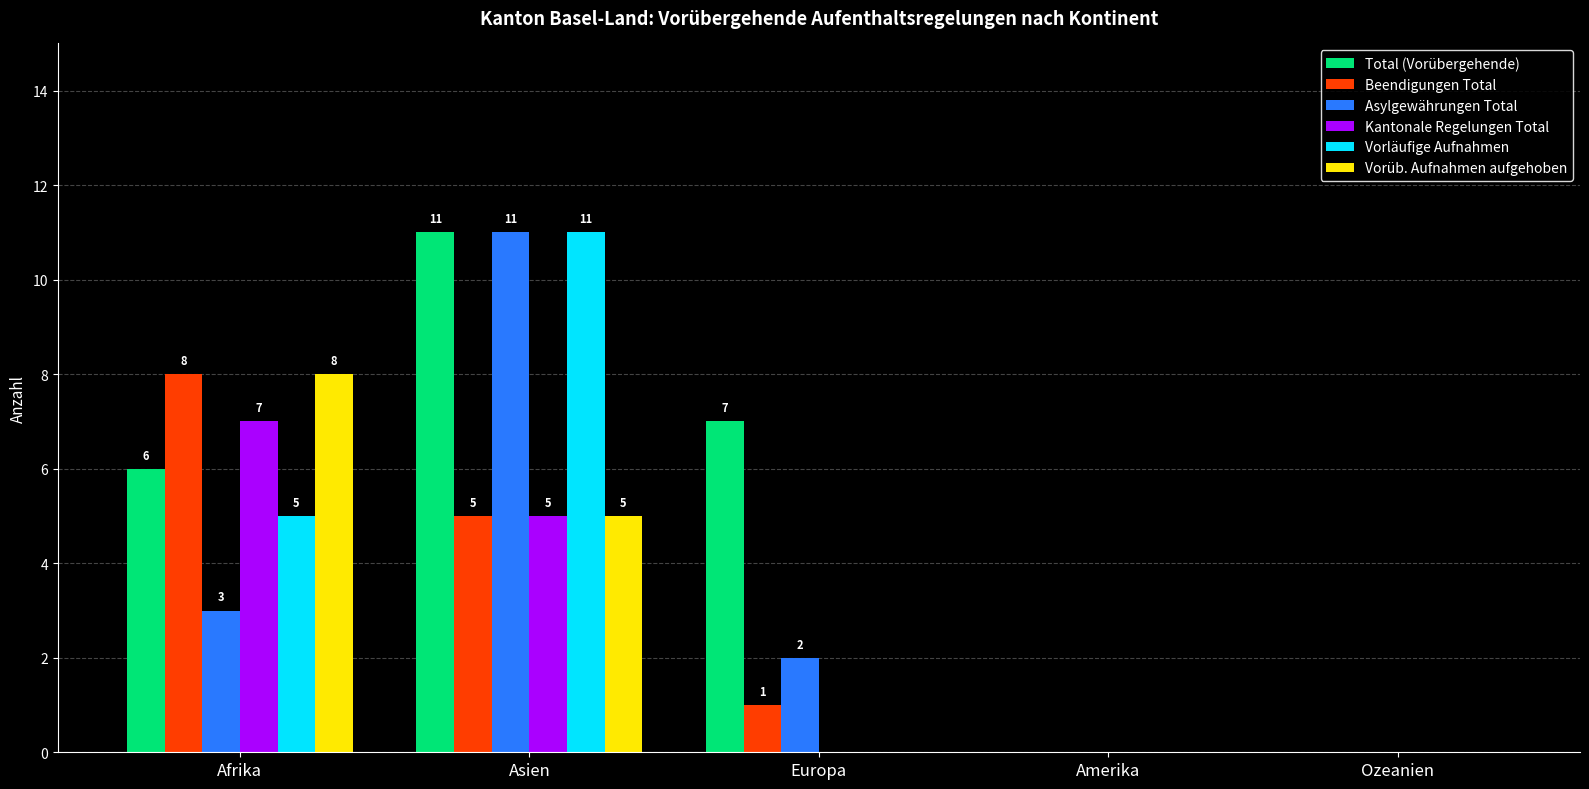

Reading right to left, list all the values displayed in this chart.

Total (Vorübergehende): Ozeanien=0	Amerika=0	Europa=7	Asien=11	Afrika=6
Beendigungen Total: Ozeanien=0	Amerika=0	Europa=1	Asien=5	Afrika=8
Asylgewährungen Total: Ozeanien=0	Amerika=0	Europa=2	Asien=11	Afrika=3
Kantonale Regelungen Total: Ozeanien=0	Amerika=0	Europa=0	Asien=5	Afrika=7
Vorläufige Aufnahmen: Ozeanien=0	Amerika=0	Europa=0	Asien=11	Afrika=5
Vorüb. Aufnahmen aufgehoben: Ozeanien=0	Amerika=0	Europa=0	Asien=5	Afrika=8